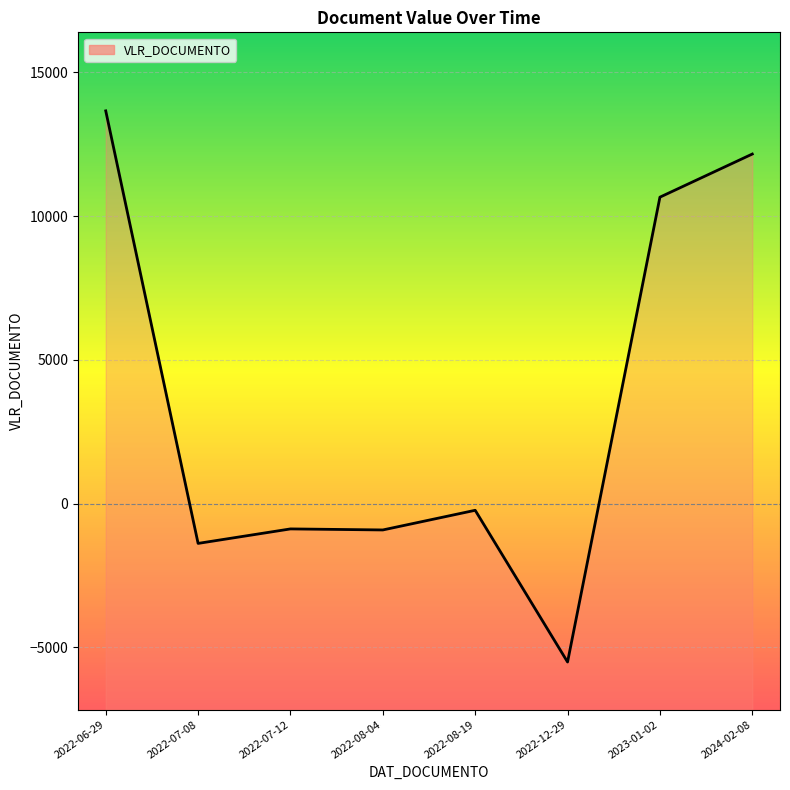

How many values are below -234?

4